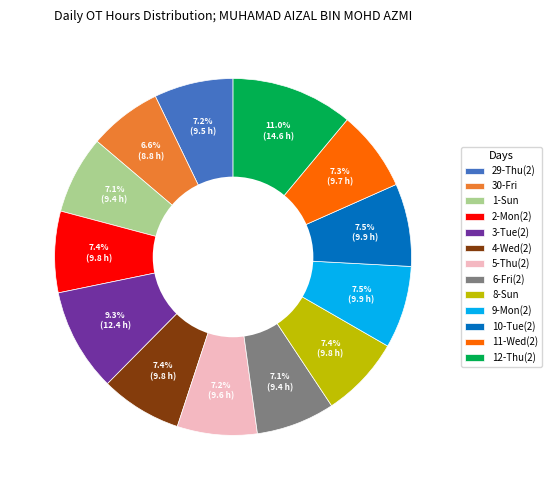

Is there any slice that represents more than half of the pie?

No